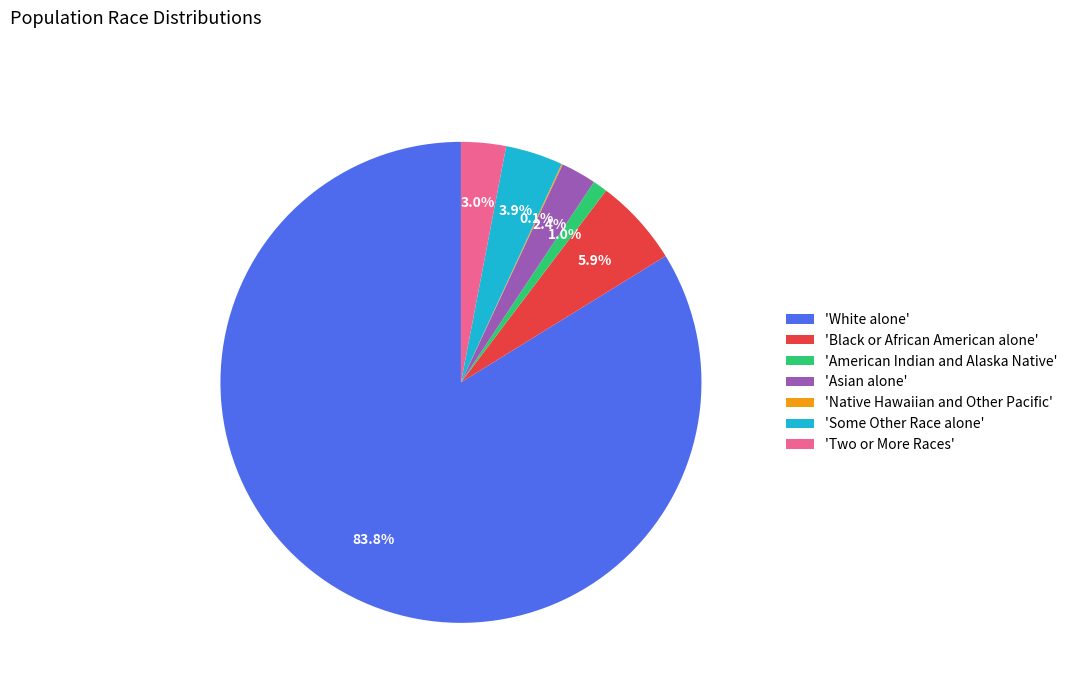

Between 'American Indian and Alaska Native' and 'Asian alone', which is larger?

'Asian alone'